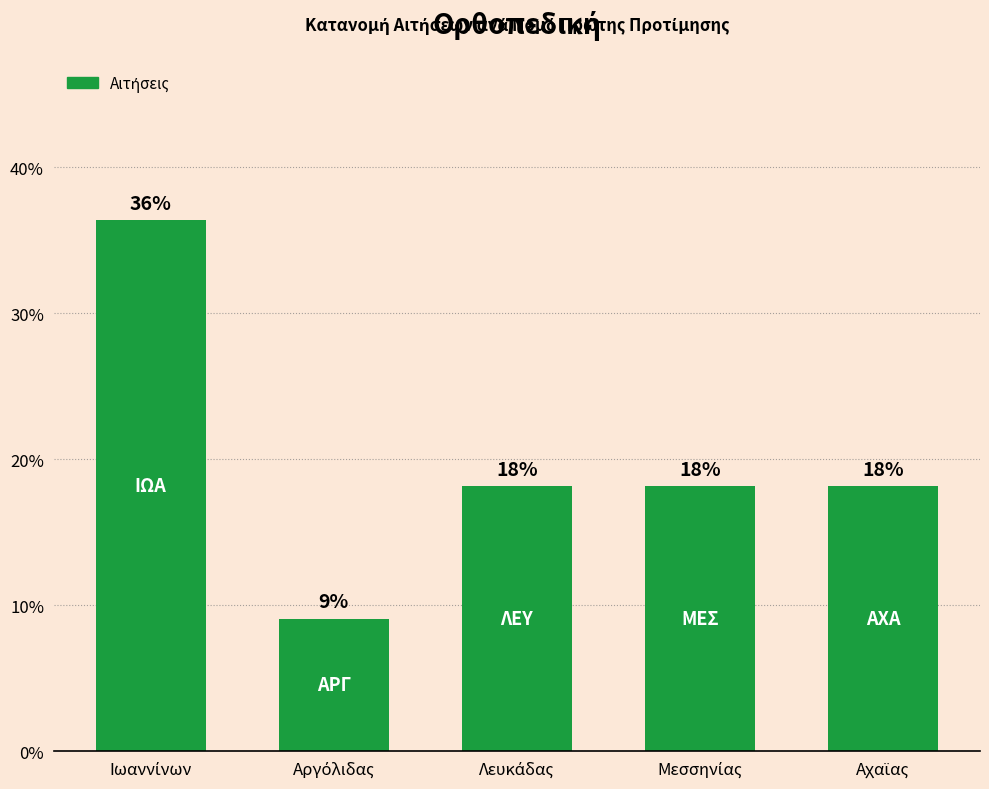

How many bars are there in total?

5